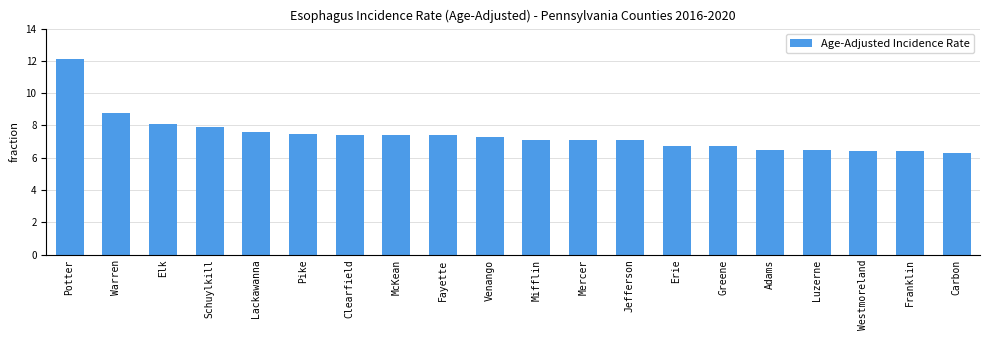

Where is the data nearest to the value 9?

Warren